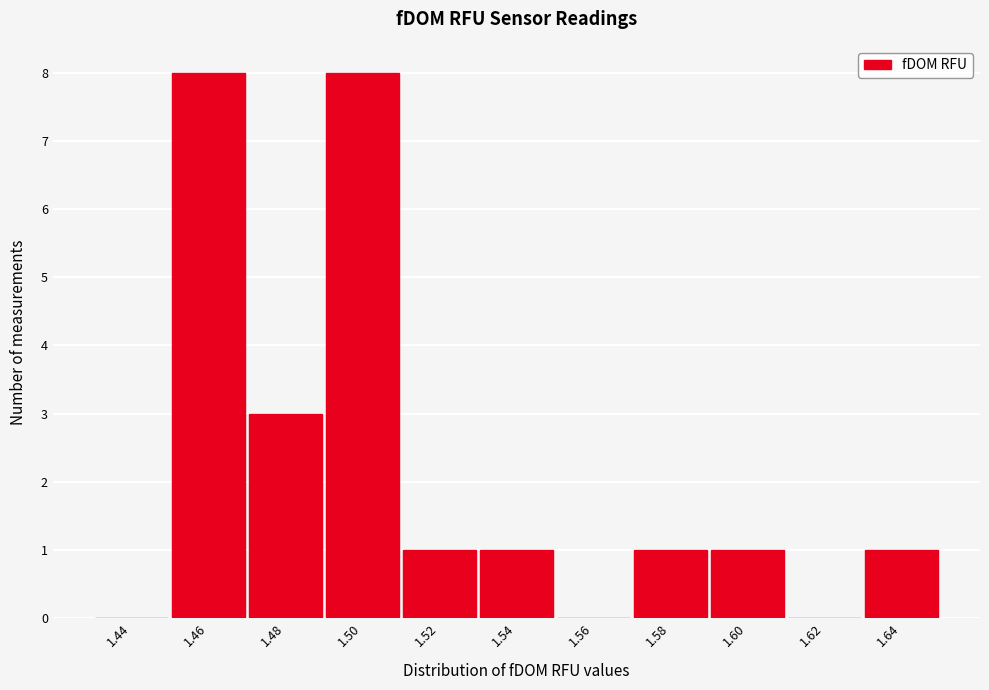

Reading right to left, extract all data points from this chart.

1.64=1	1.62=0	1.60=1	1.58=1	1.56=0	1.54=1	1.52=1	1.50=8	1.48=3	1.46=8	1.44=0